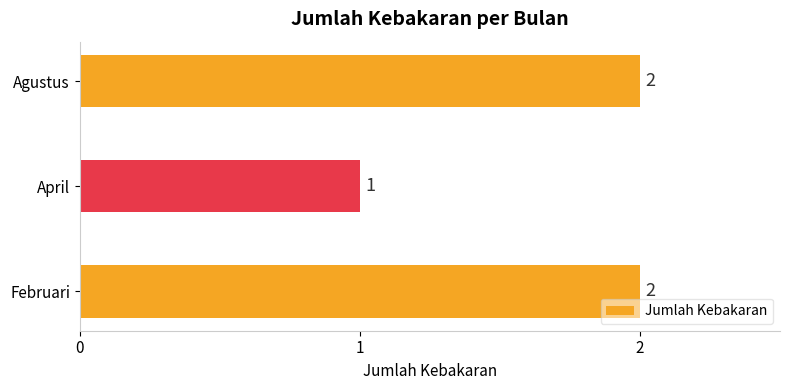

How many data points does each series have?

3